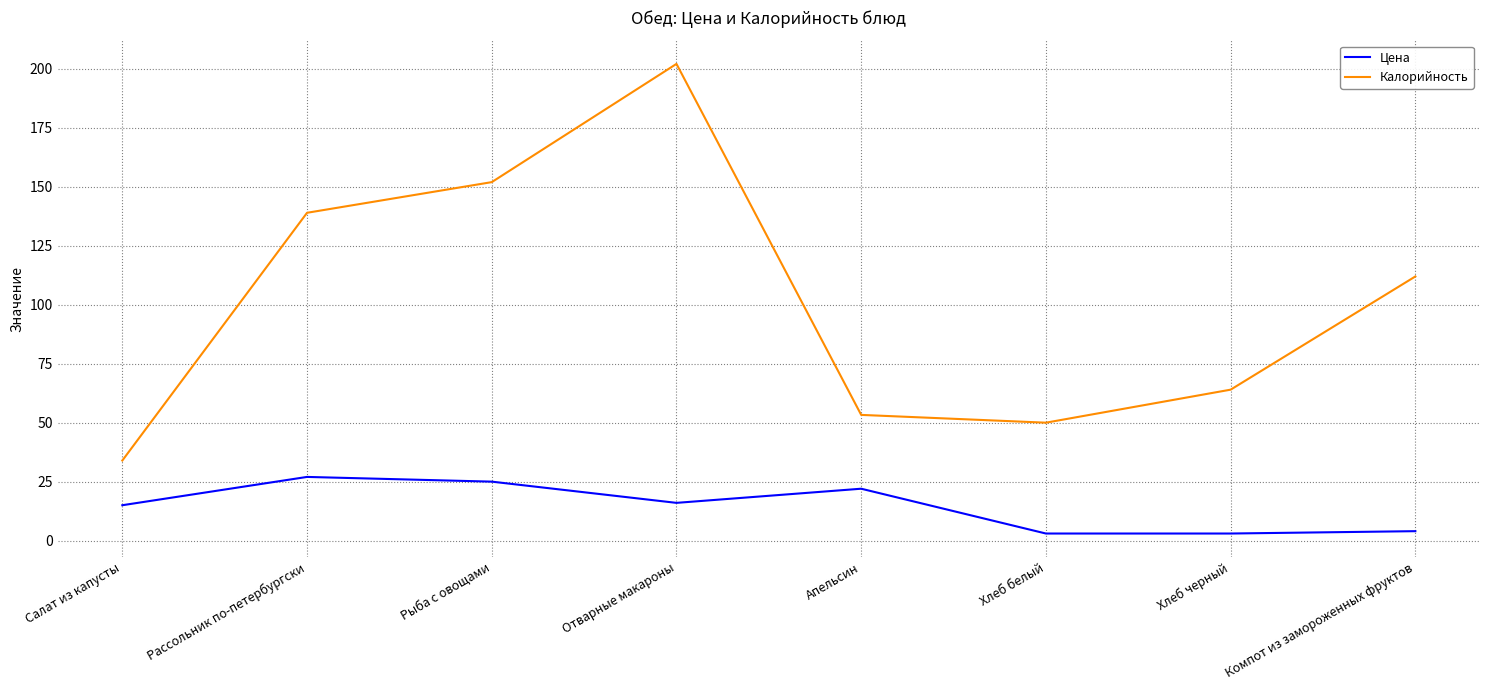

Where is the first local minimum for Цена?

Отварные макароны